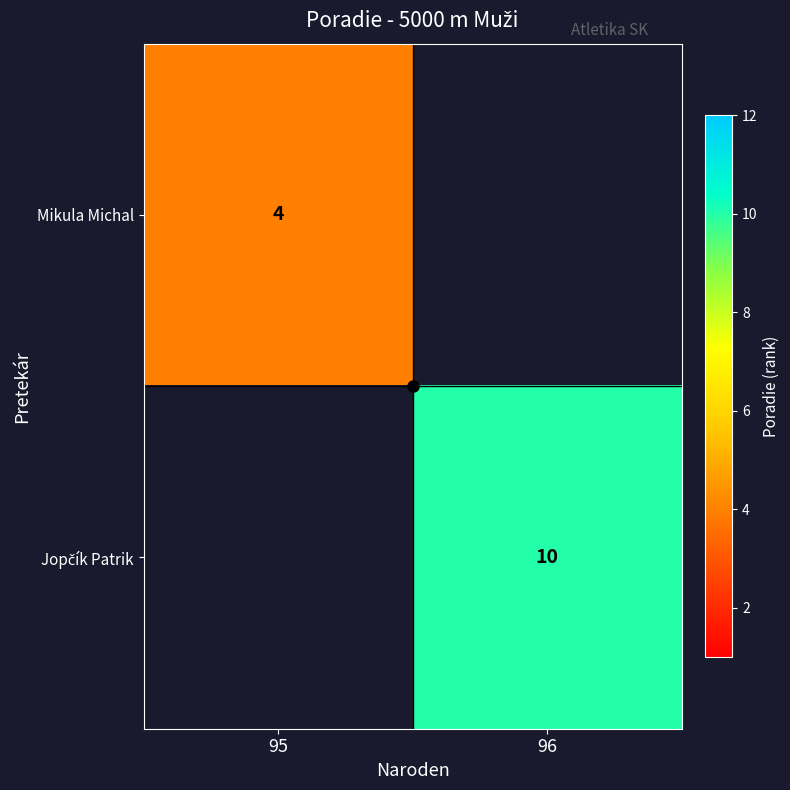

What is the maximum value for Jopčík Patrik?

10